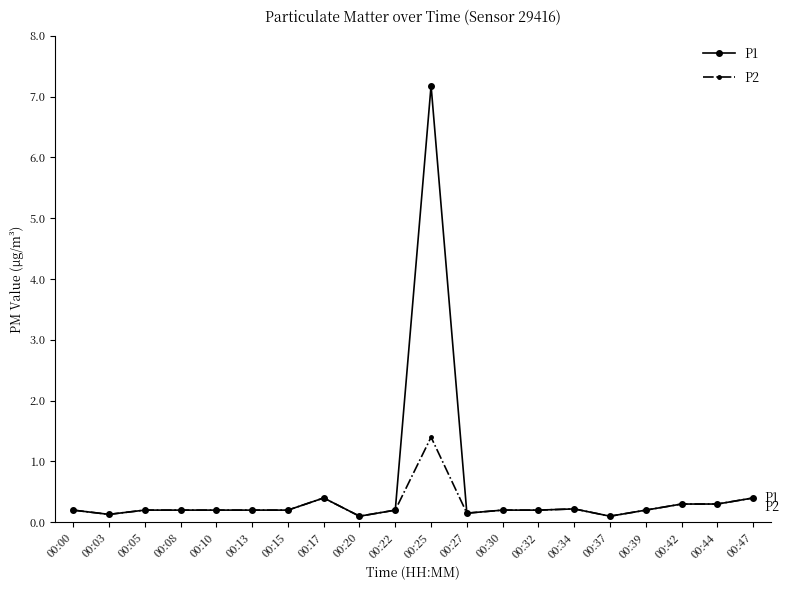

Which category has the highest value across all series?

00:25